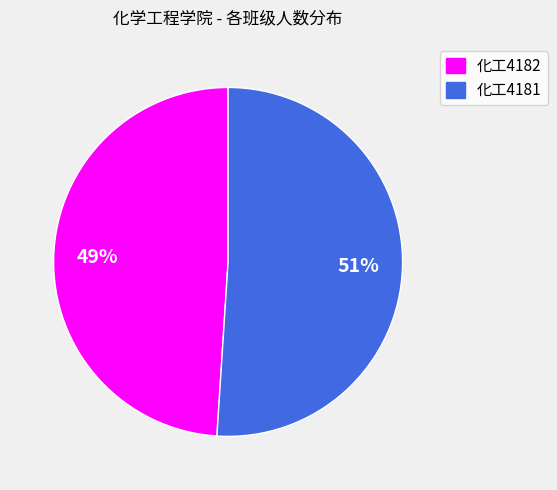

What percentage is the 化工4181 slice, to the nearest percent?

51%